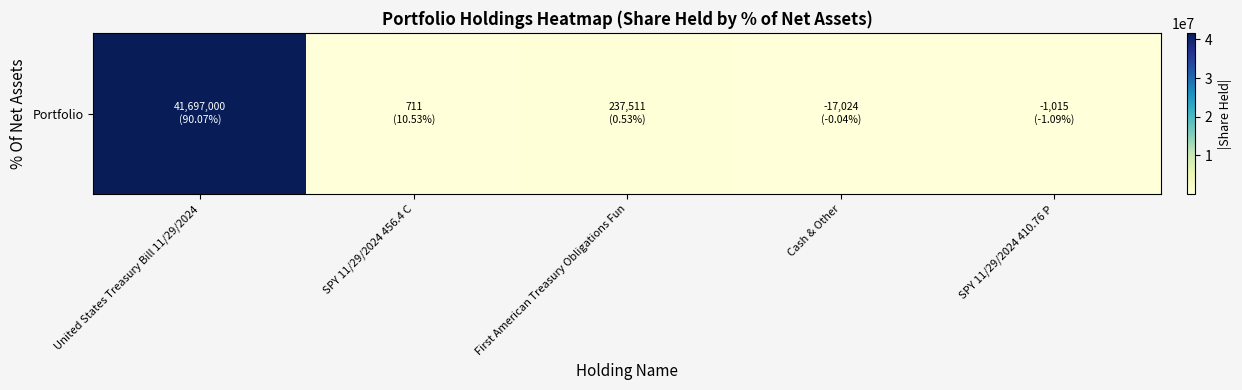

What is the difference between the maximum and minimum values?

41696289